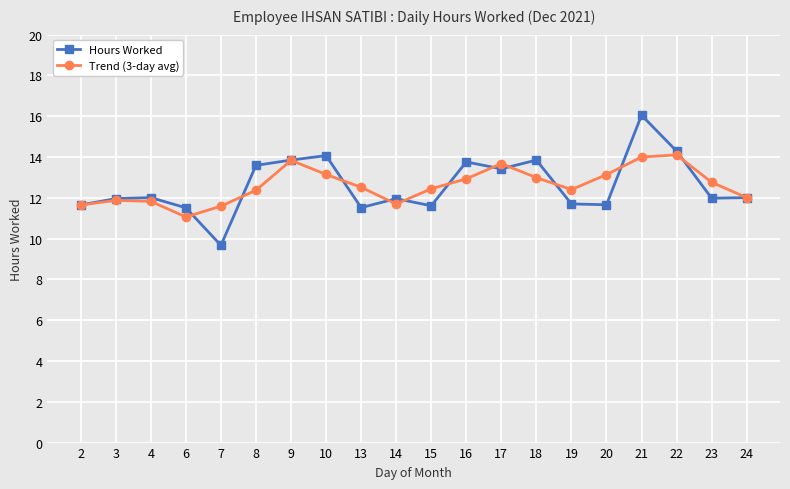

Which series has the widest spread of values?

Hours Worked